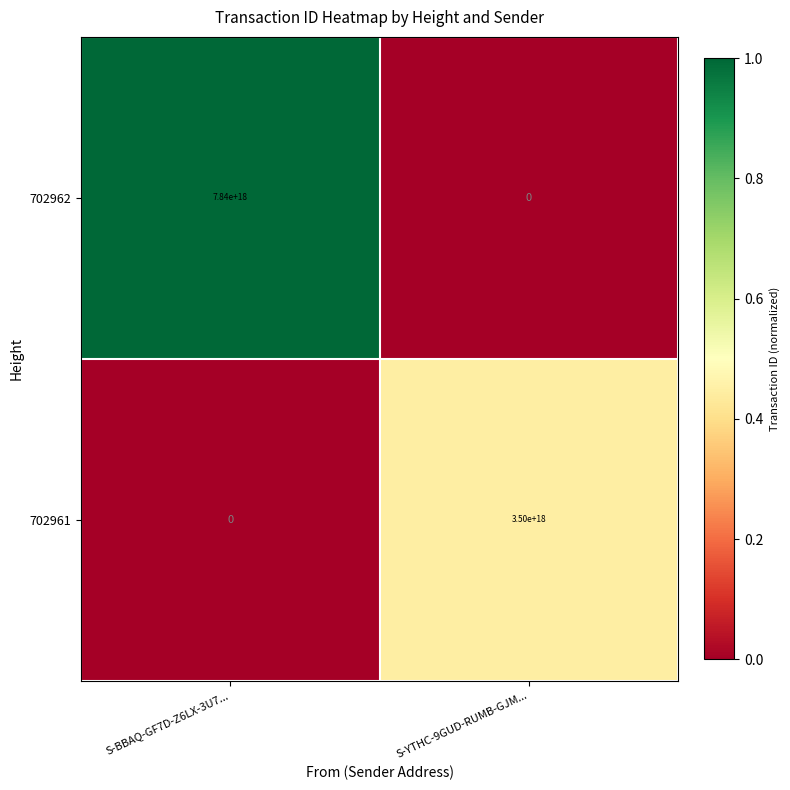

Which category has the lowest value in the 702962 series?

S-YTHC-9GUD-RUMB-GJM...